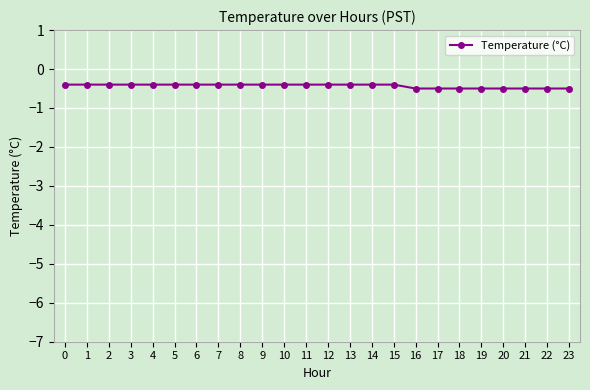

Is it true that the value at 9 is -0.4?

True